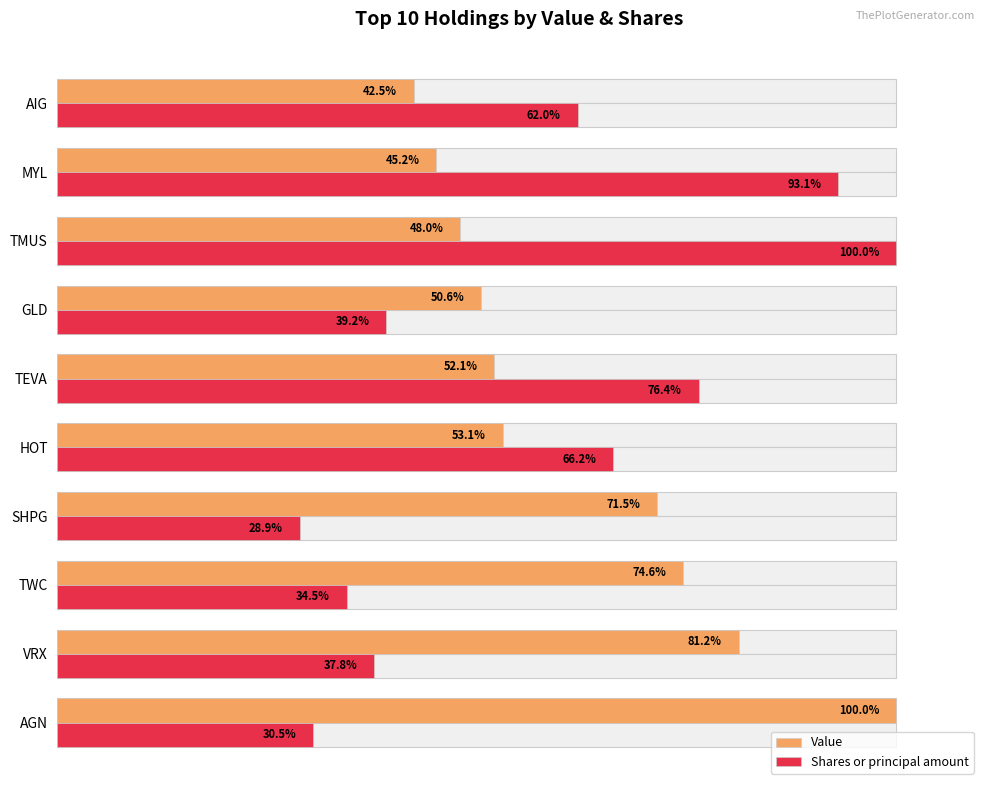

What is the value of the Shares or principal amount bar at the 6th from the left?

76.4